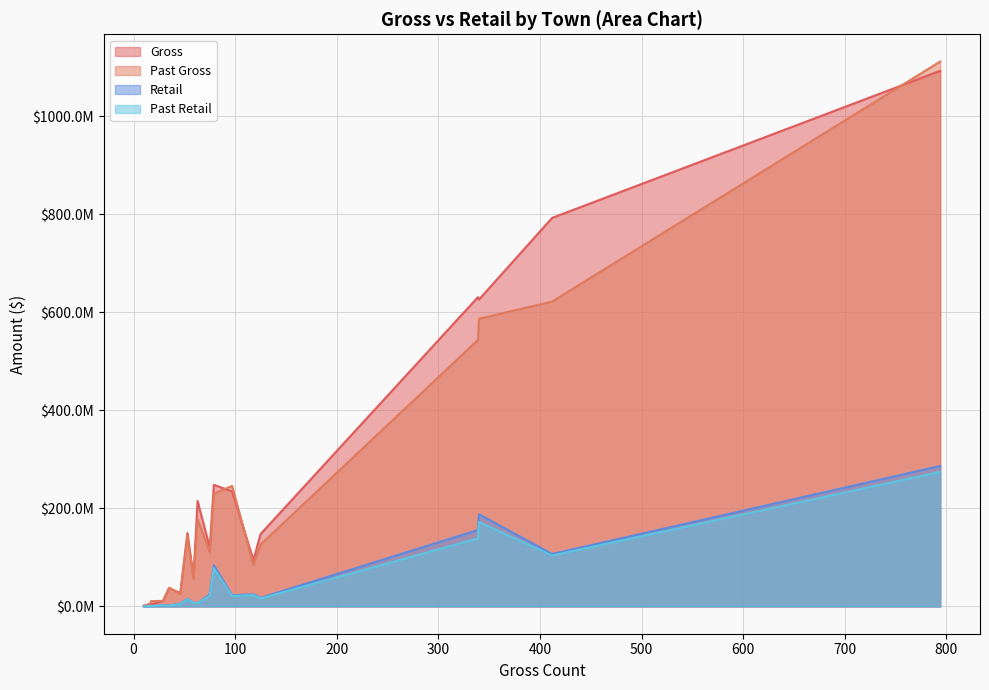

Which series has the largest range (max minus min)?

Past Gross